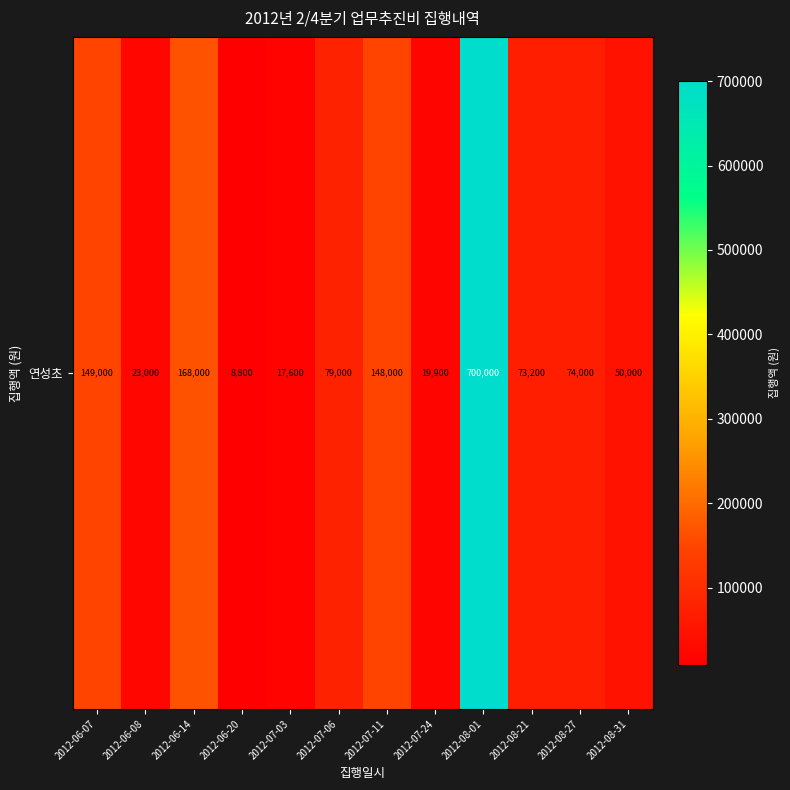

Reading left to right, extract all data points from this chart.

149000	23000	168000	8800	17600	79000	148000	19900	700000	73200	74000	50000